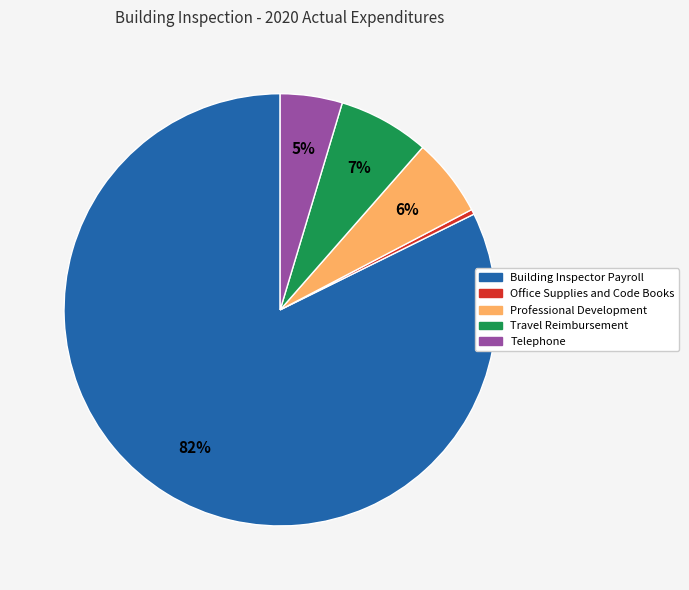

True or false: Building Inspector Payroll accounts for 82% of the total.

True